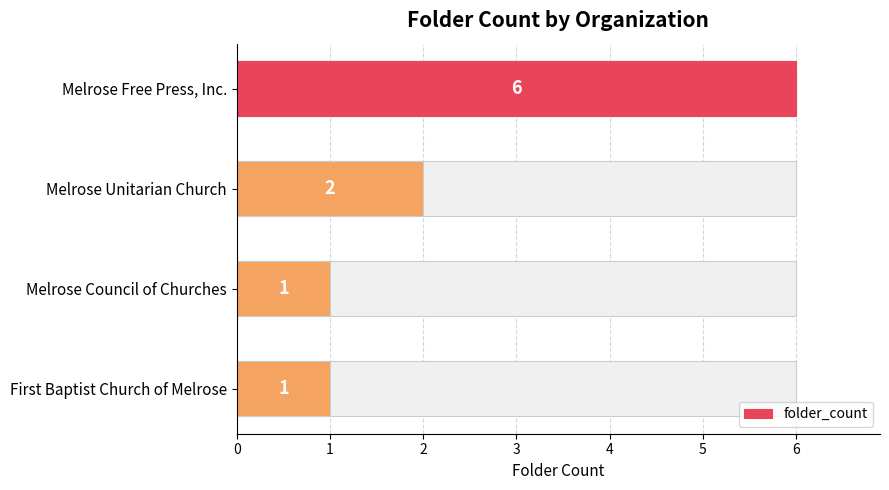

Count the values in the range 1 to 6.

4